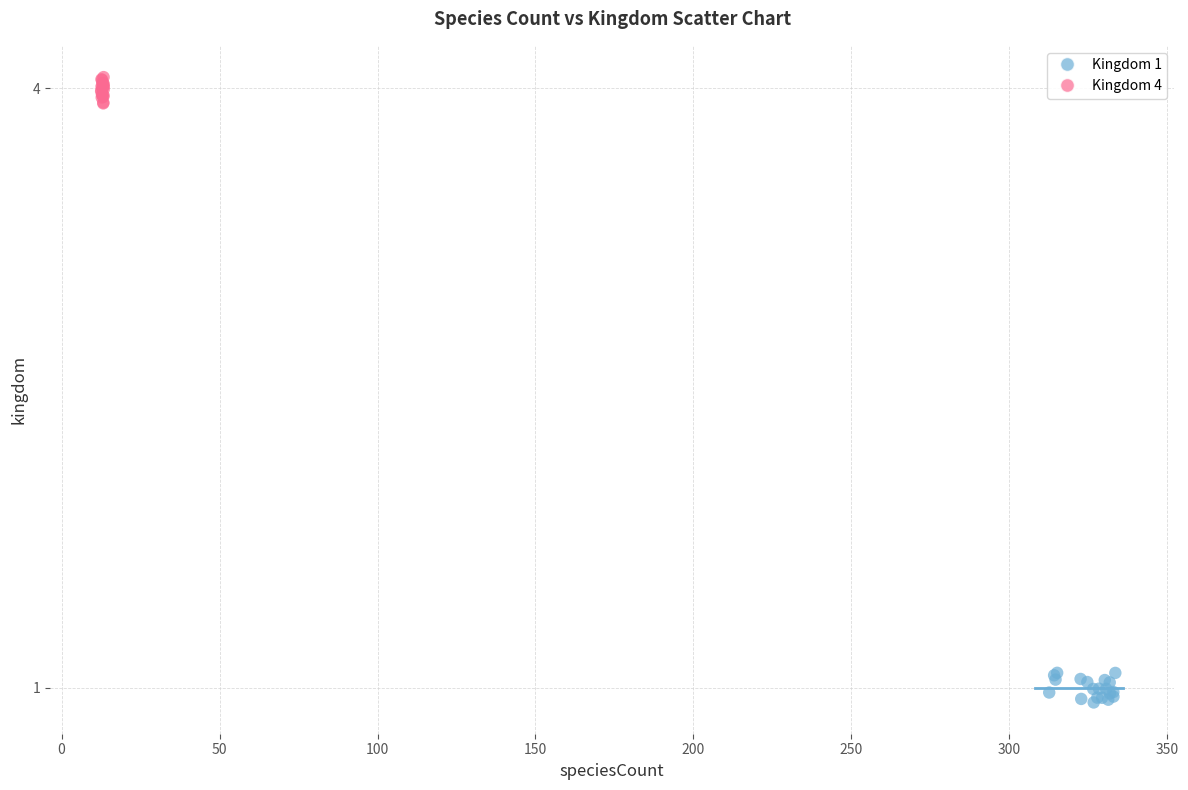

Which series contains the lowest Y value?

Kingdom 1